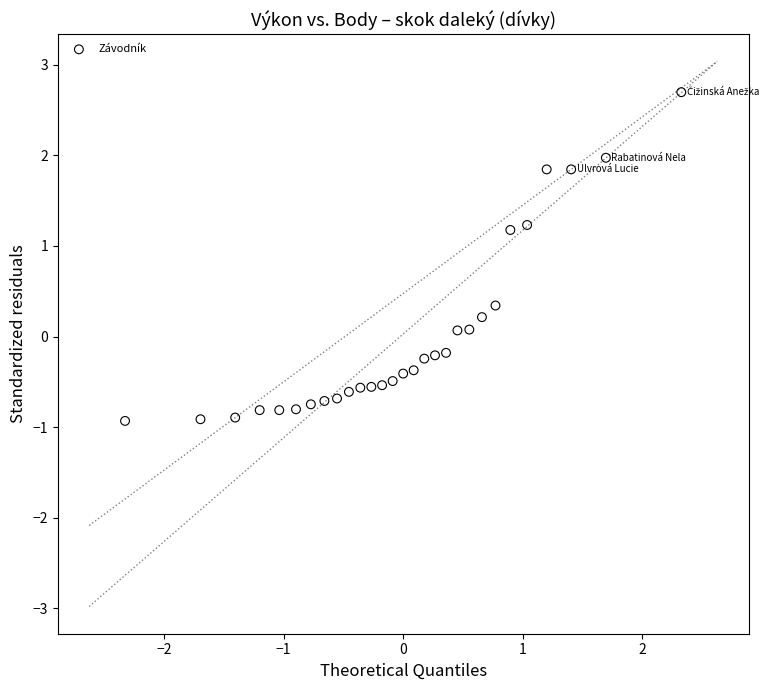

What is the range of Y values (max minus min)?

3.6